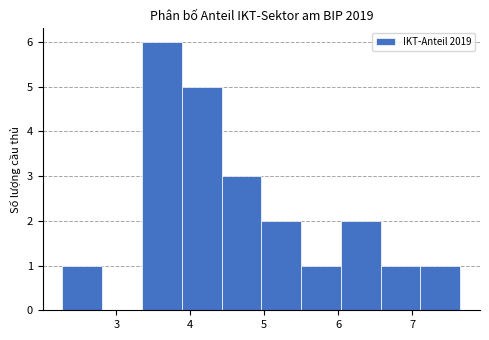

Reading left to right, transcribe this chart: for each bar, give the range it covers on the x-axis and its height. Neither the bar edges nor the heights are printed on the chart, so give them approximately, as read against the axes.

2.3 to 2.8: 1
2.8 to 3.3: 0
3.3 to 3.9: 6
3.9 to 4.4: 5
4.4 to 5.0: 3
5.0 to 5.5: 2
5.5 to 6.0: 1
6.0 to 6.6: 2
6.6 to 7.1: 1
7.1 to 7.7: 1